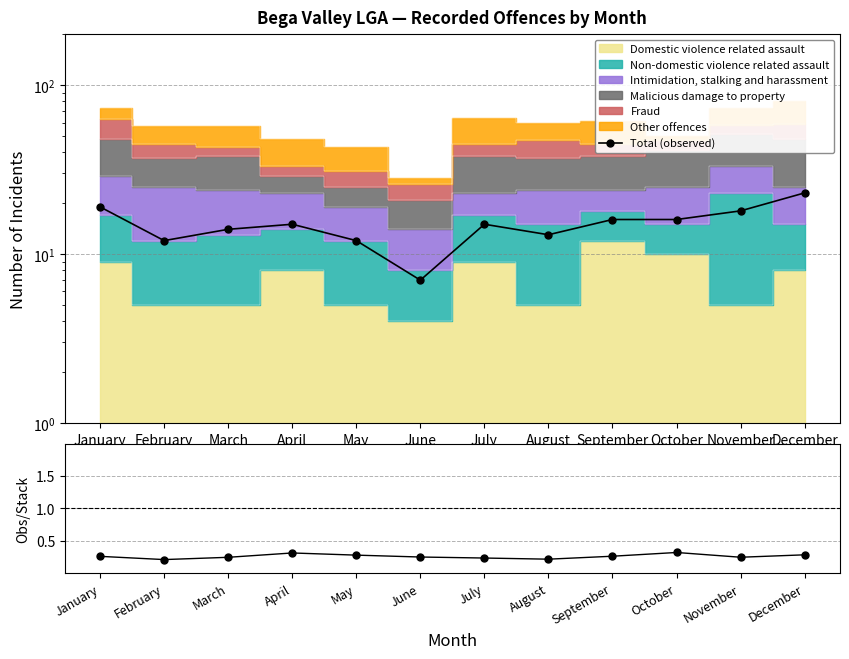

What is the total value across all series at February?

12.2